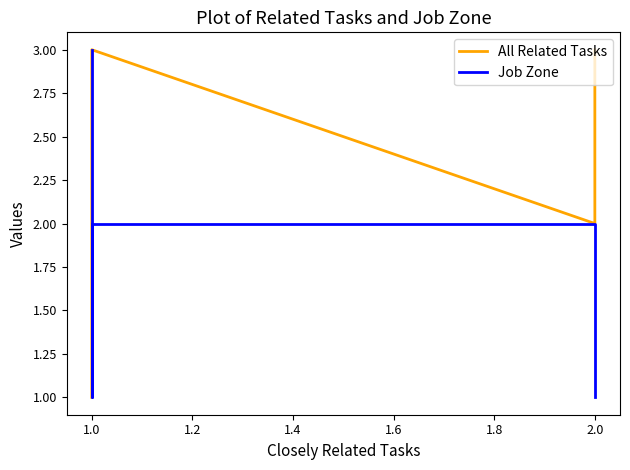

Reading left to right, list all the values displayed in this chart.

All Related Tasks: 3	2	3	1	1	1	1	1
Job Zone: 1	2	2	1	2	2	2	3